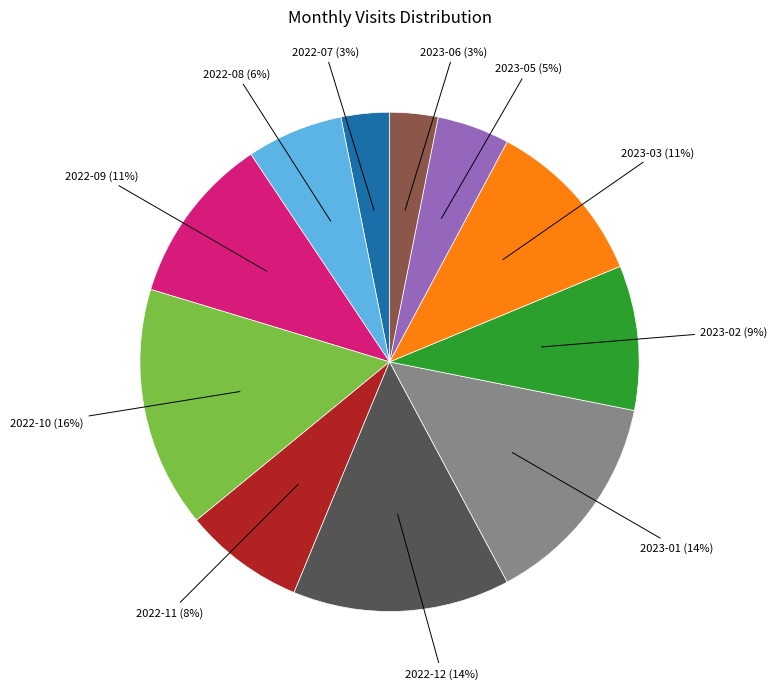

How many slices are in this pie chart?

11